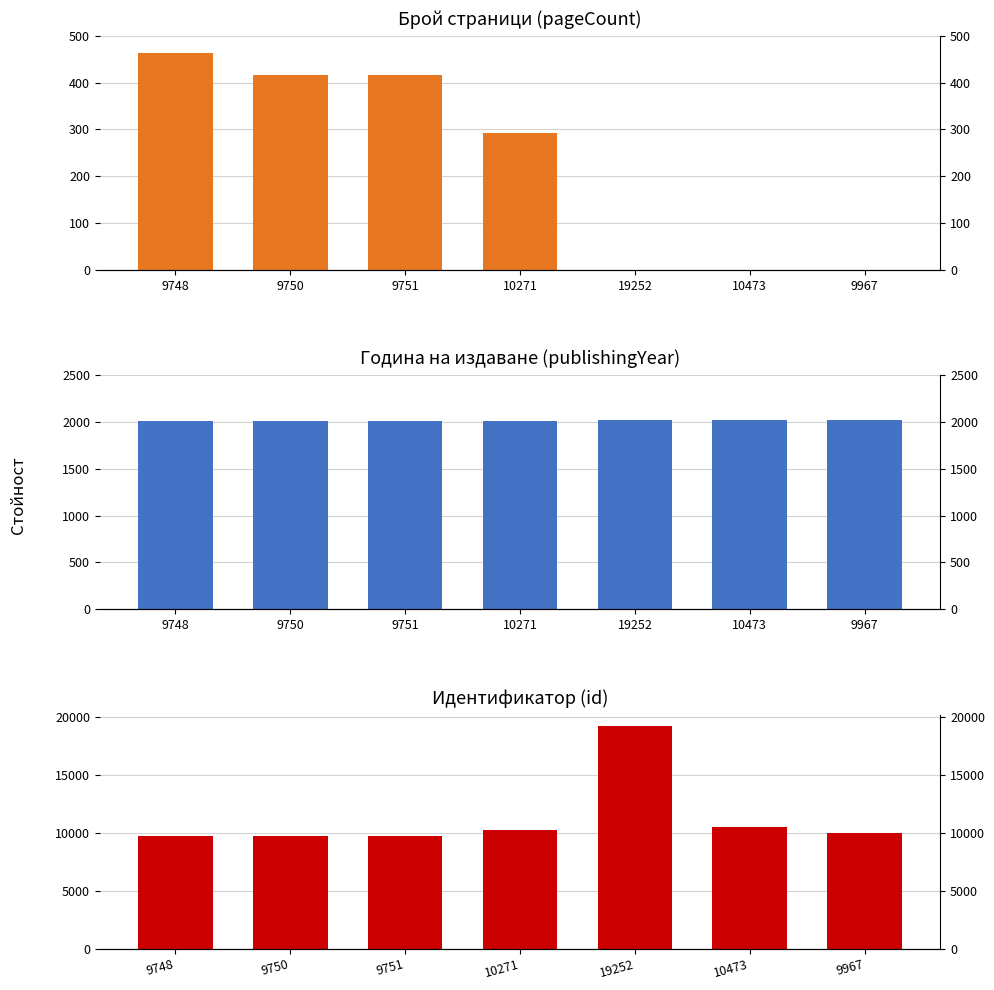

Reading left to right, list all the values displayed in this chart.

pageCount: 464	416	416	292	0	0	0
publishingYear: 2011	2011	2012	2014	2021	2019	2019
id: 9748	9750	9751	10271	19252	10473	9967